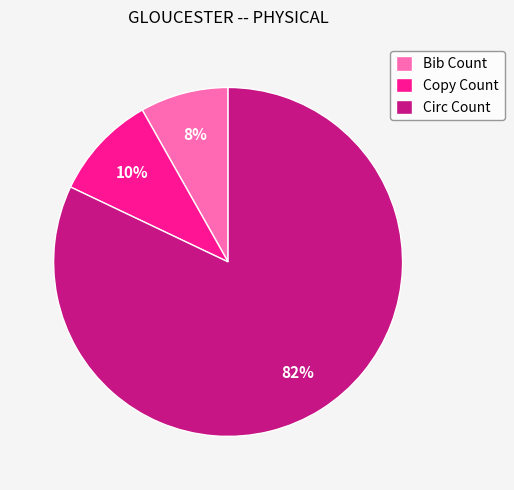

Combined, do Bib Count and Copy Count account for over 50%?

No